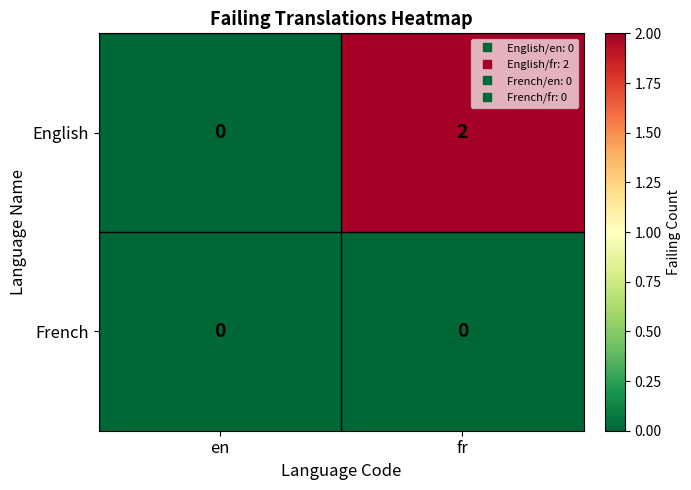

What is the difference between the highest and lowest values at fr?

2